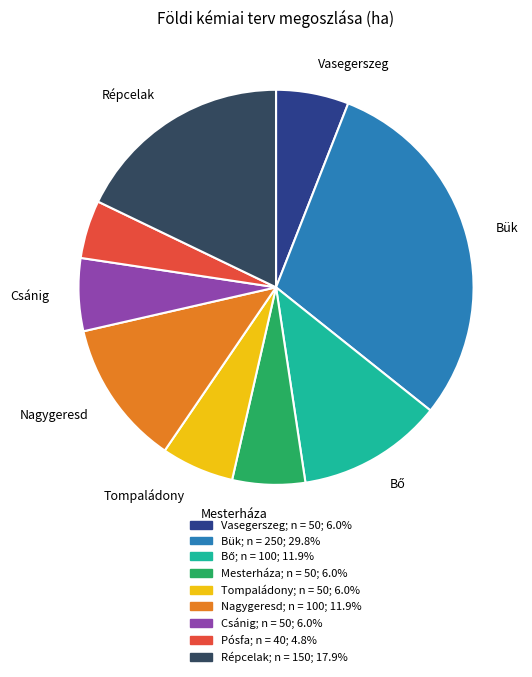

How many segments does this pie chart have?

9